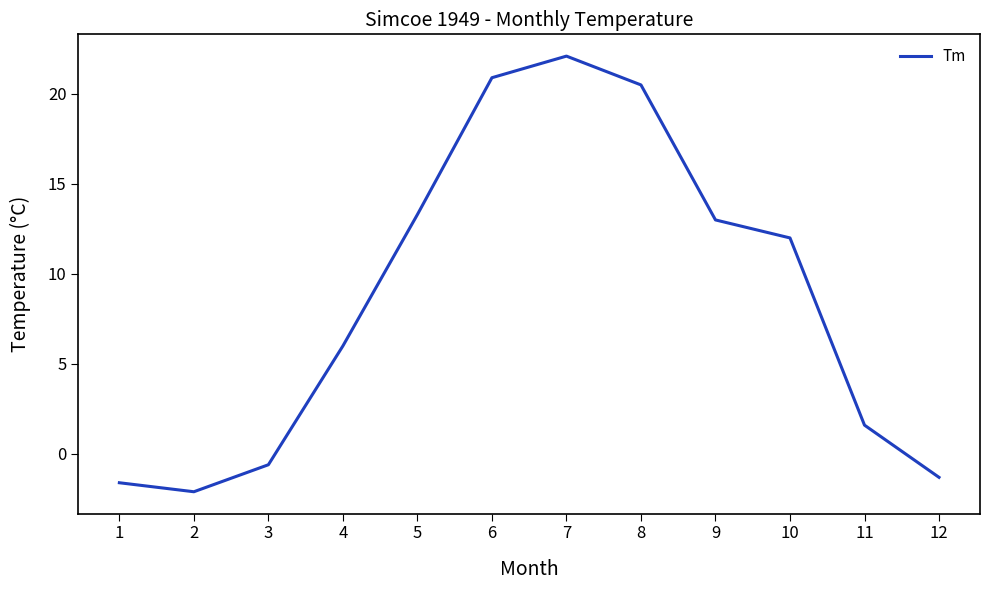

The chart shows a value of -0.3 at 12. True or false?

False